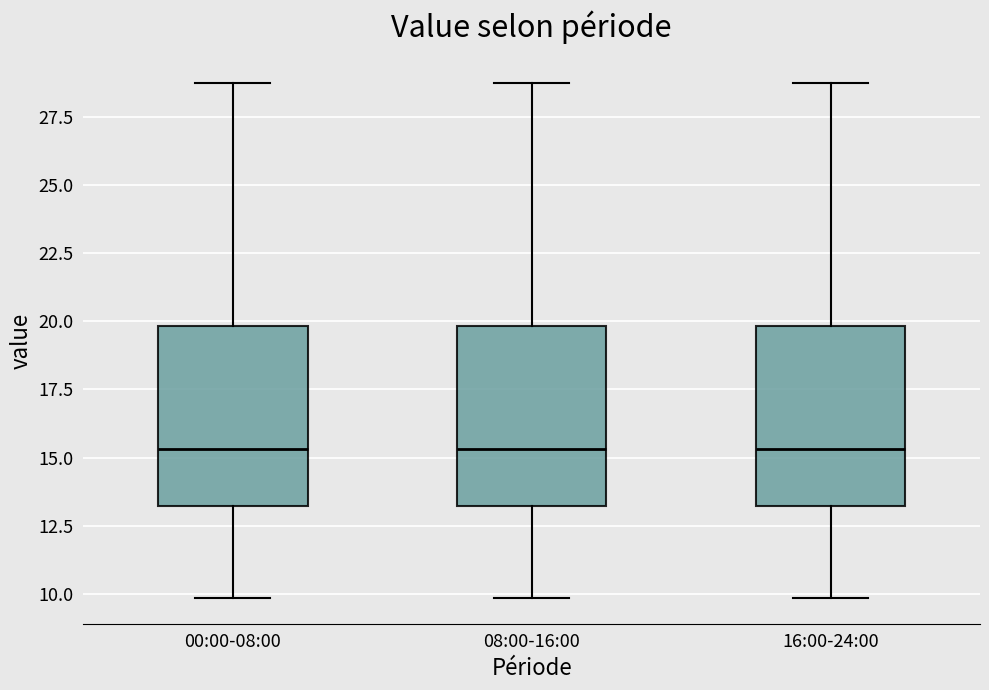

Where does the upper whisker of the box for 00:00-08:00 end on the y-axis? The values are not printed on the chart, so give them approximately, as read against the axis.

28.5